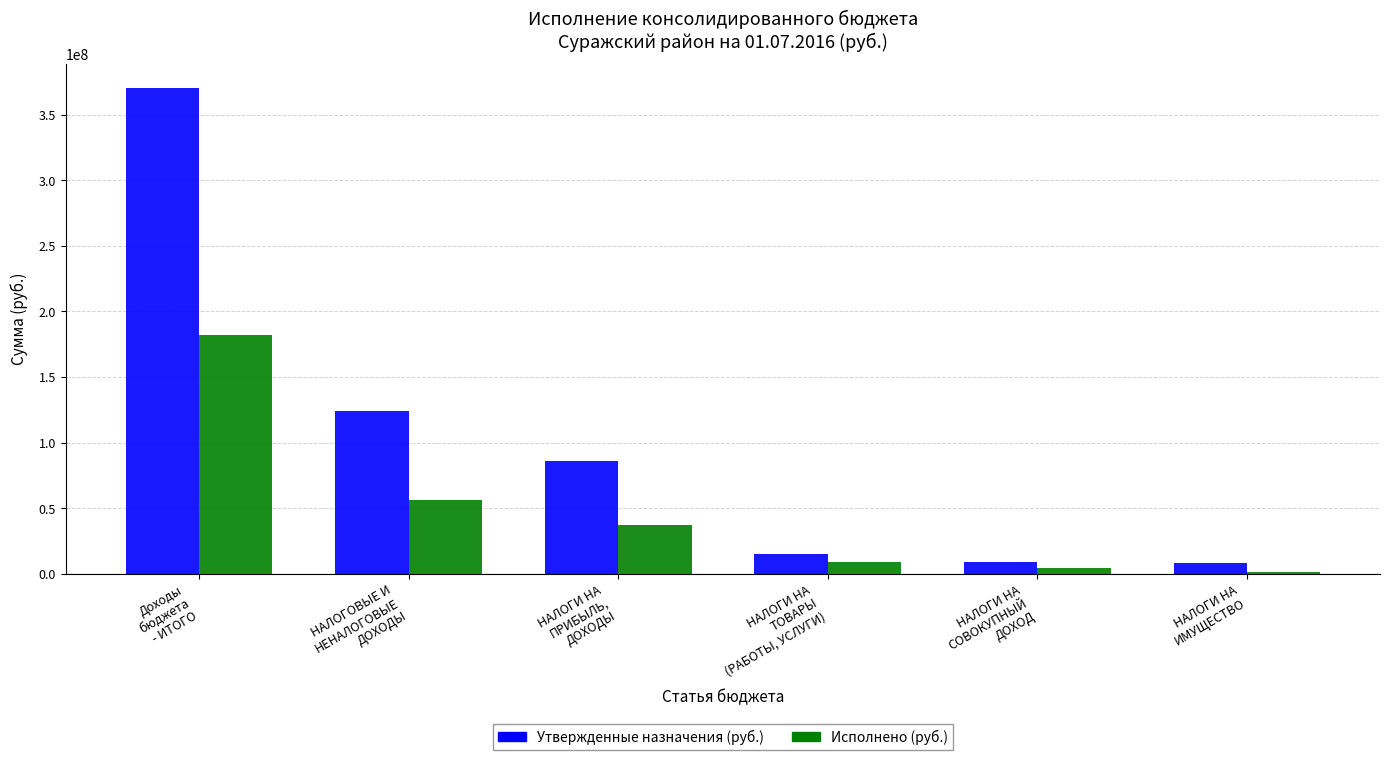

What is the spread (max minus min) of values at НАЛОГОВЫЕ И
НЕНАЛОГОВЫЕ
ДОХОДЫ?

67919125.8